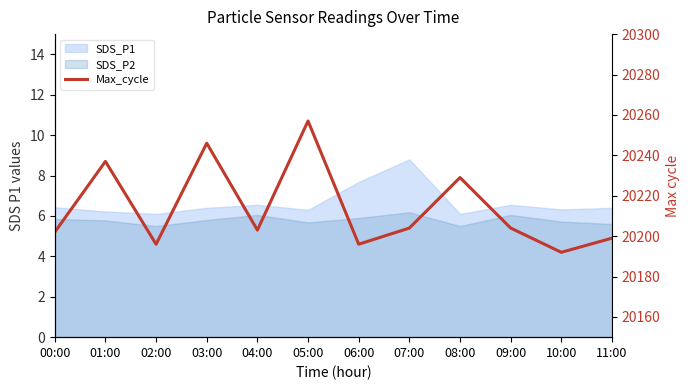

List the labels in order of value, smallest first.

10:00, 02:00, 06:00, 11:00, 00:00, 04:00, 07:00, 09:00, 08:00, 01:00, 03:00, 05:00